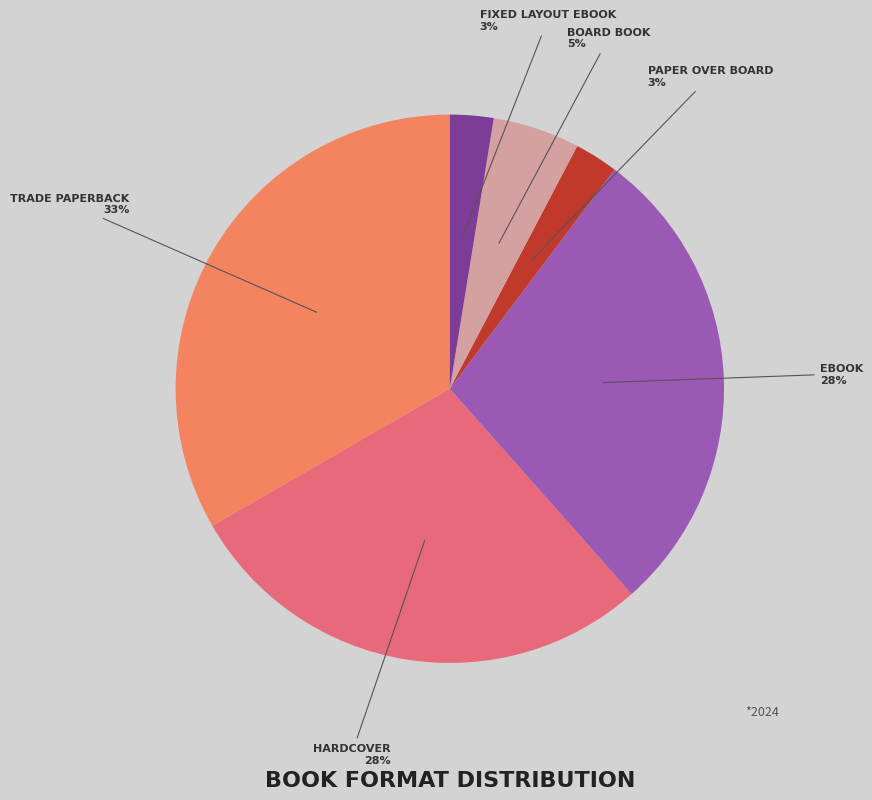

Does any single category account for the majority?

No